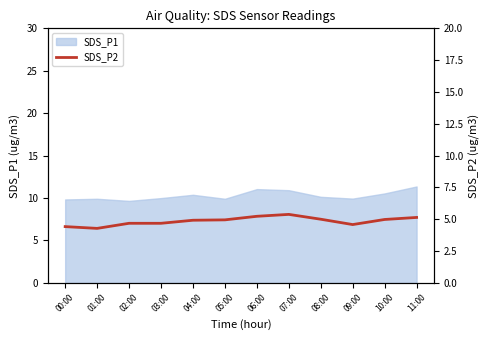

The value of SDS_P1 at 03:00 is 10.0. True or false?

True